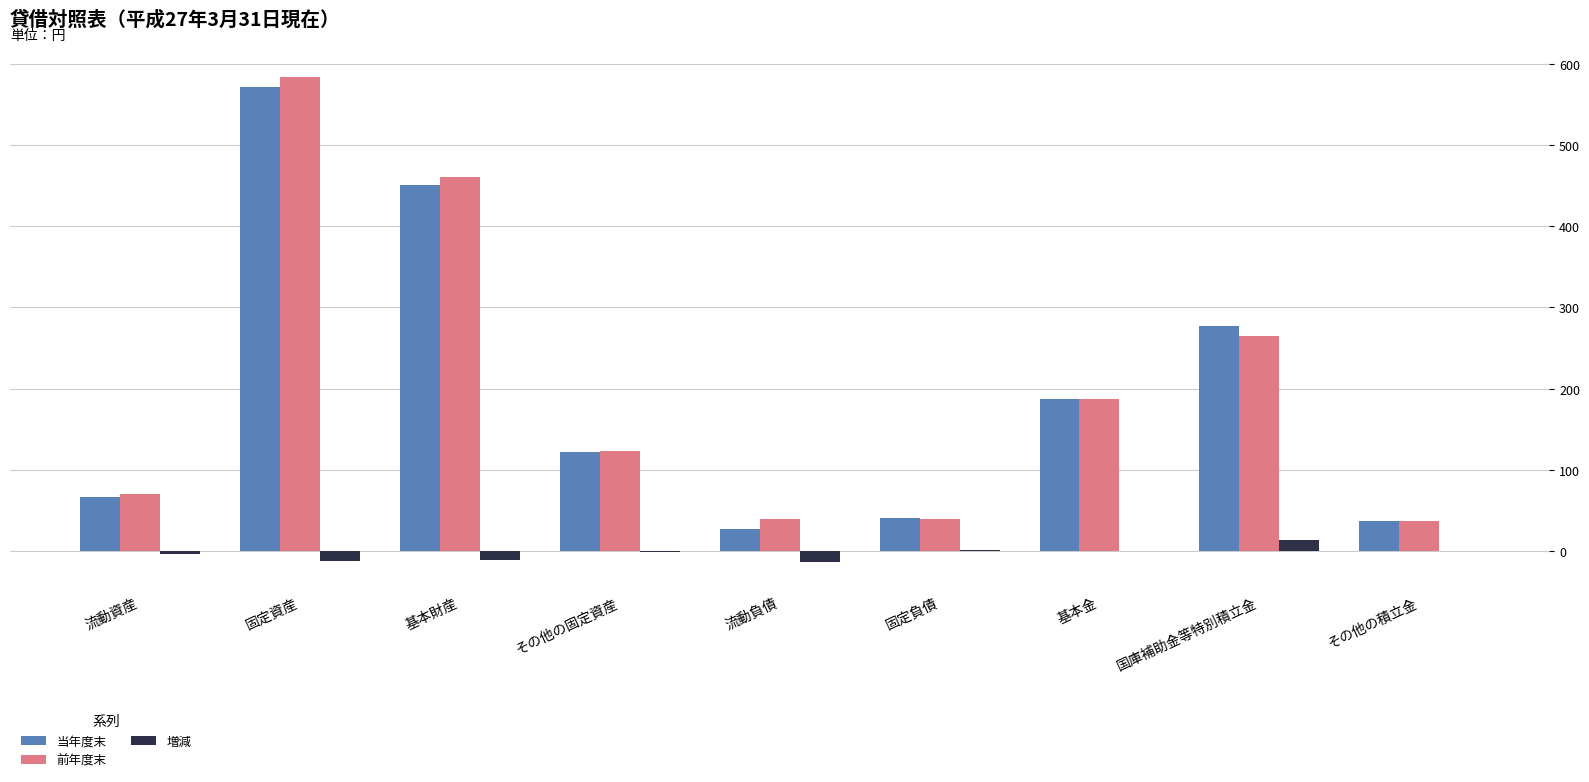

What are all the series names shown in the legend?

当年度末, 前年度末, 増減